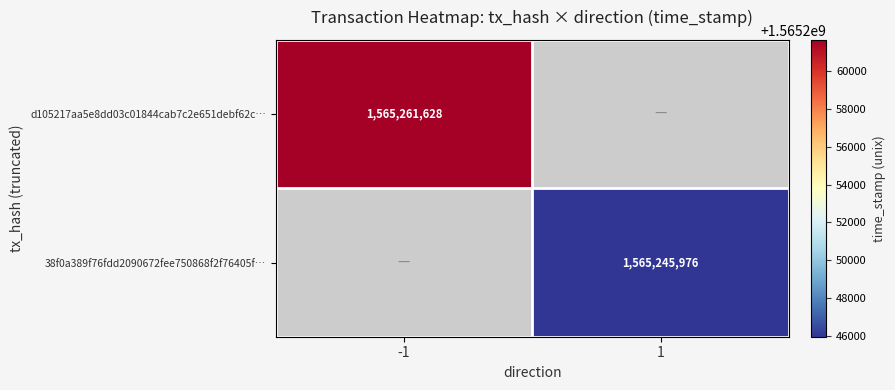

The value of d105217aa5e8dd03c01844cab7c2e651debf62c… at -1 is 1565261628. True or false?

True